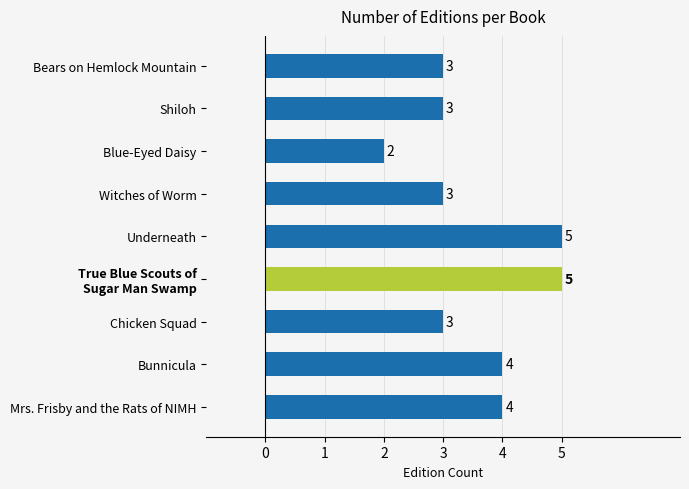

How many series are shown in this chart?

1